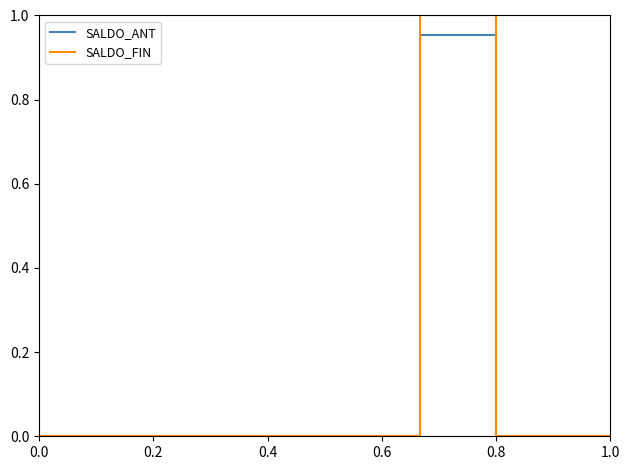

How many lines are shown in the chart?

2